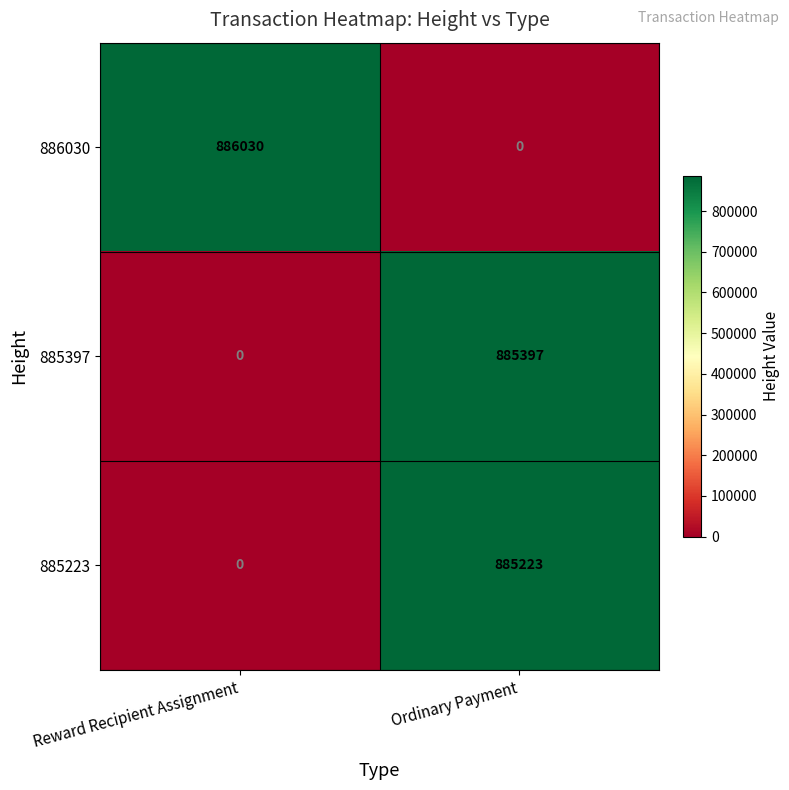

Reading right to left, list all the values displayed in this chart.

886030: Ordinary Payment=0	Reward Recipient Assignment=886030
885397: Ordinary Payment=885397	Reward Recipient Assignment=0
885223: Ordinary Payment=885223	Reward Recipient Assignment=0